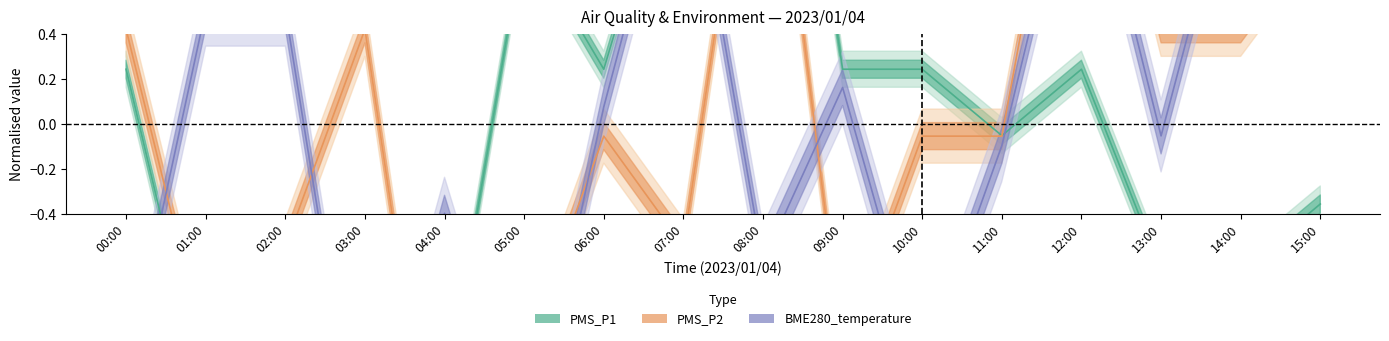

Which series ends up on top after the final intersection of PMS_P1 and BME280_temperature?

BME280_temperature